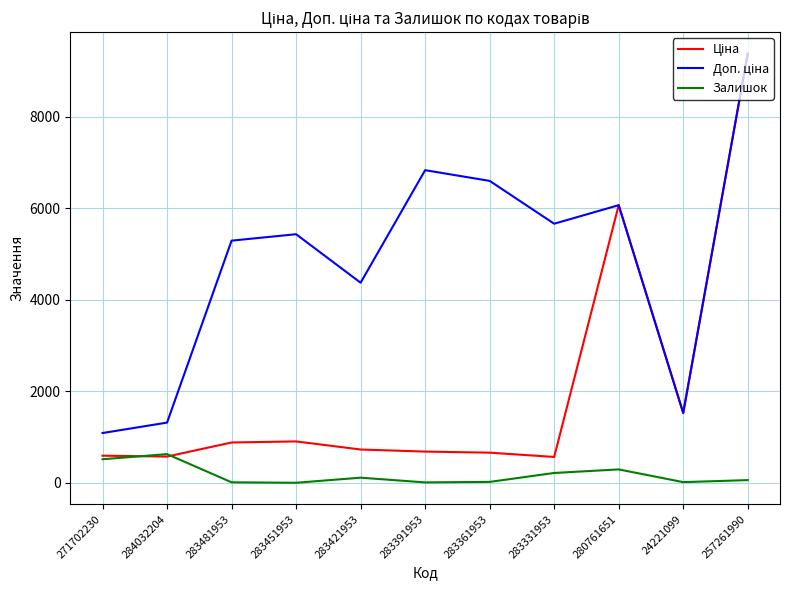

What is the maximum value for Залишок?

628.0